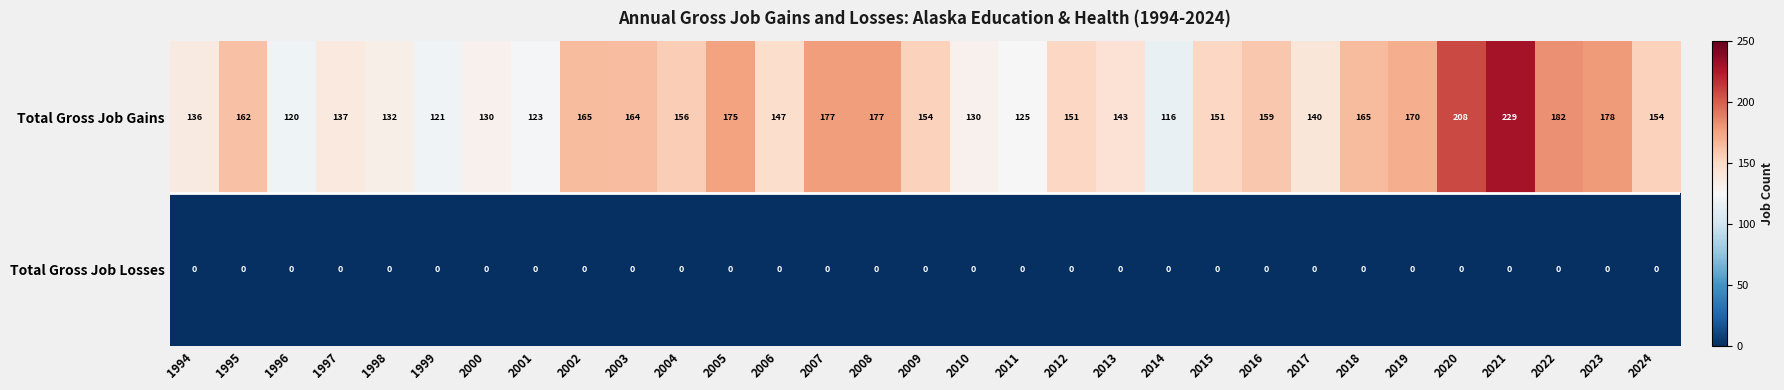

At which category is the sum across all series the highest?

2021